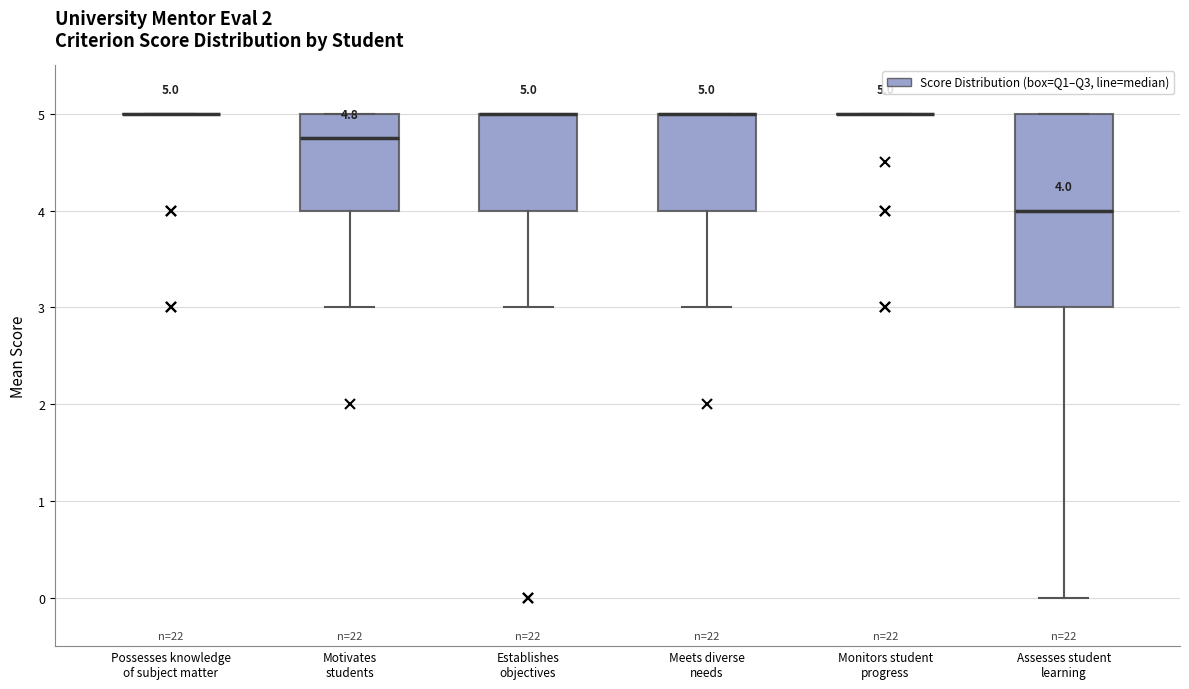

Which box is the tallest, from its lower edge to its upper edge?

Assesses student learning